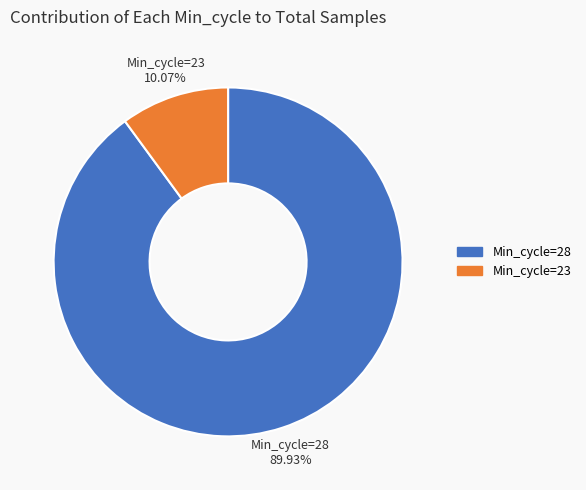

Is there a majority slice in this chart?

Yes